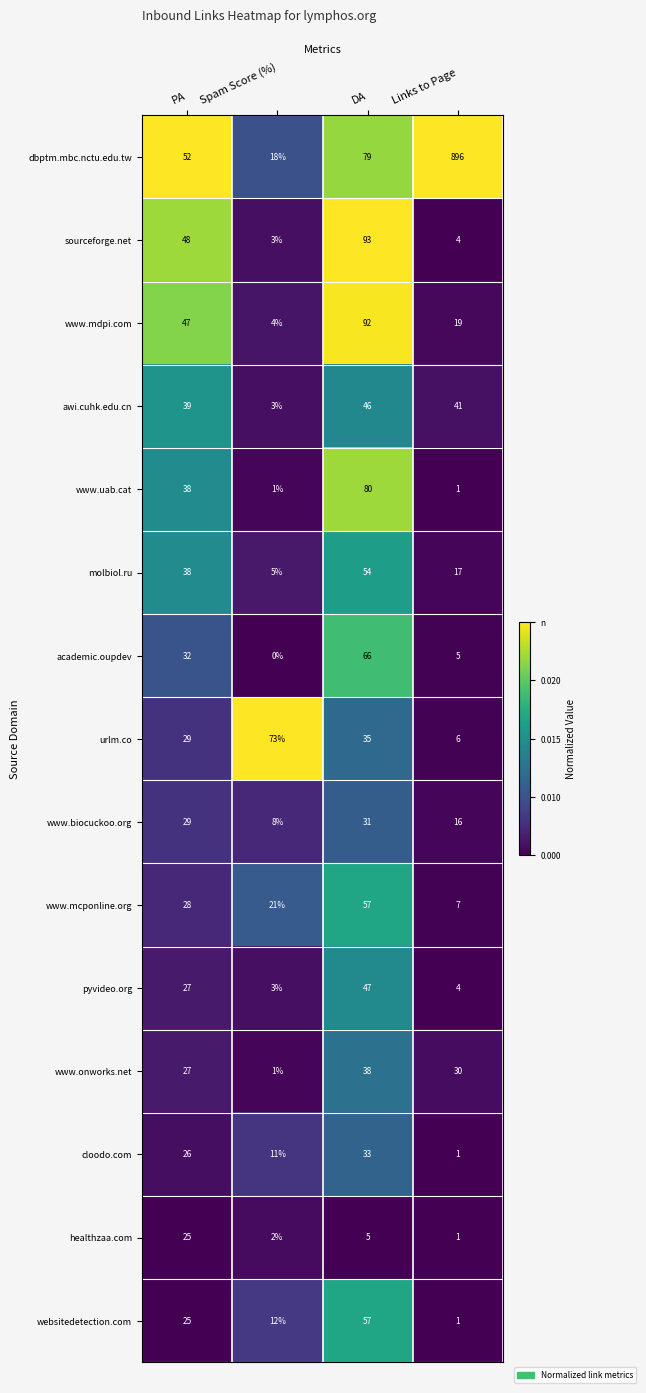

List the labels in order of awi.cuhk.edu.cn value, smallest first.

Spam Score (%), PA, Links to Page, DA